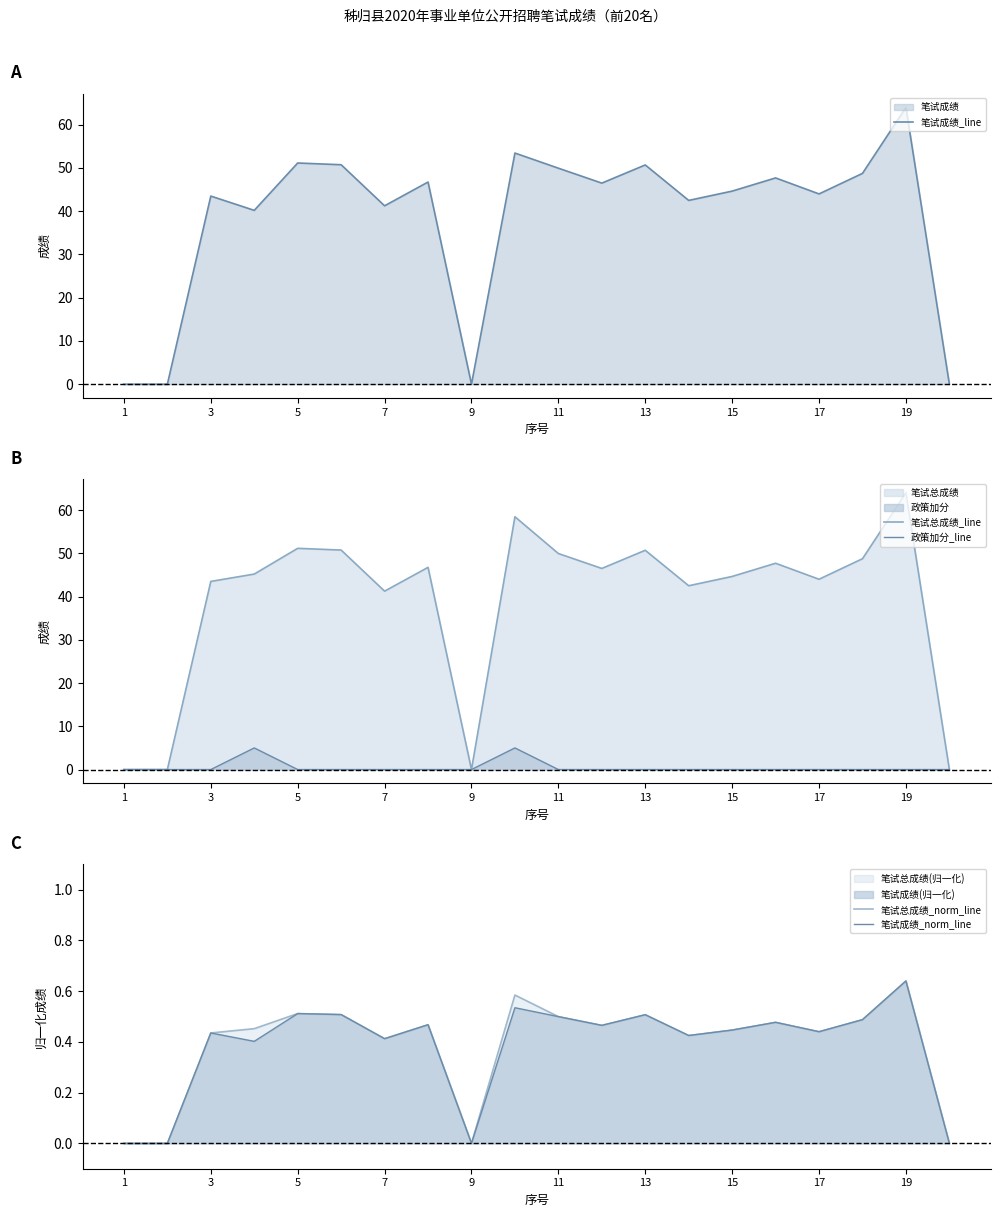

List the series in order of their peak value, lowest first.

笔试总成绩_norm_line, 笔试成绩_norm_line, 政策加分_line, 笔试成绩_line, 笔试总成绩_line